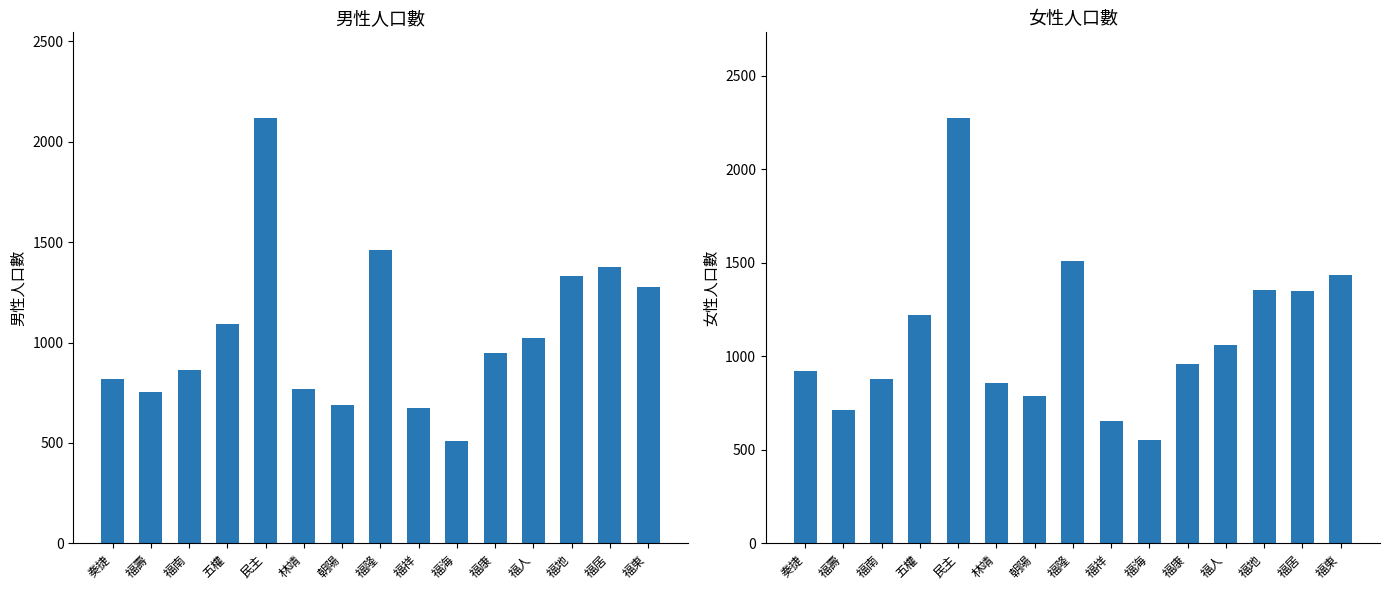

Reading left to right, what are all the values shown in this chart?

男: 817	754	865	1094	2120	771	688	1460	675	511	949	1023	1332	1378	1276
女: 924	713	879	1219	2276	859	789	1511	652	550	959	1060	1353	1347	1436